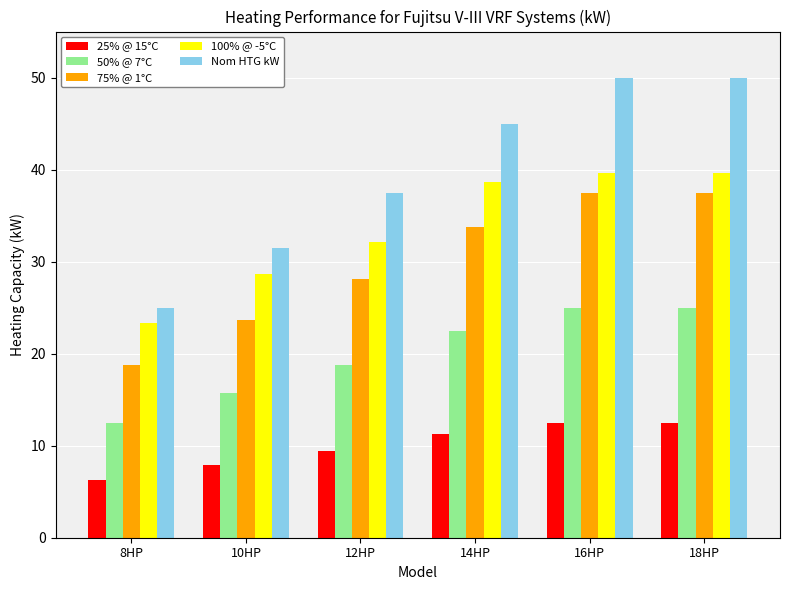

What are all the series names shown in the legend?

25% @ 15°C, 50% @ 7°C, 75% @ 1°C, 100% @ -5°C, Nom HTG kW